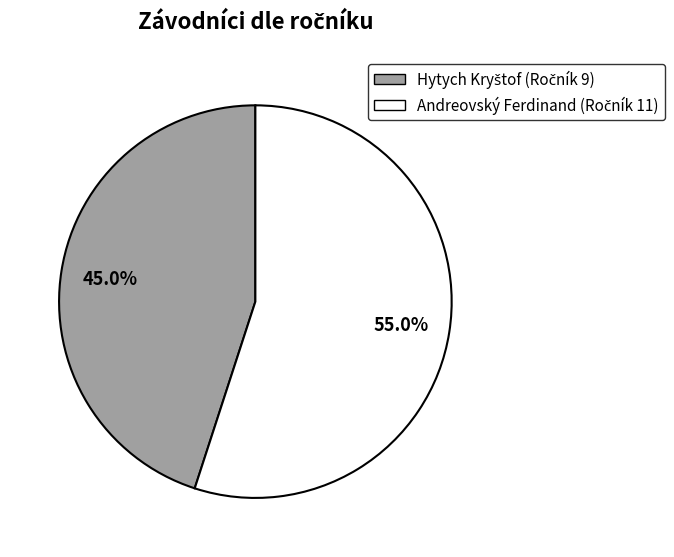

Which category has the biggest portion of the pie?

Andreovský Ferdinand